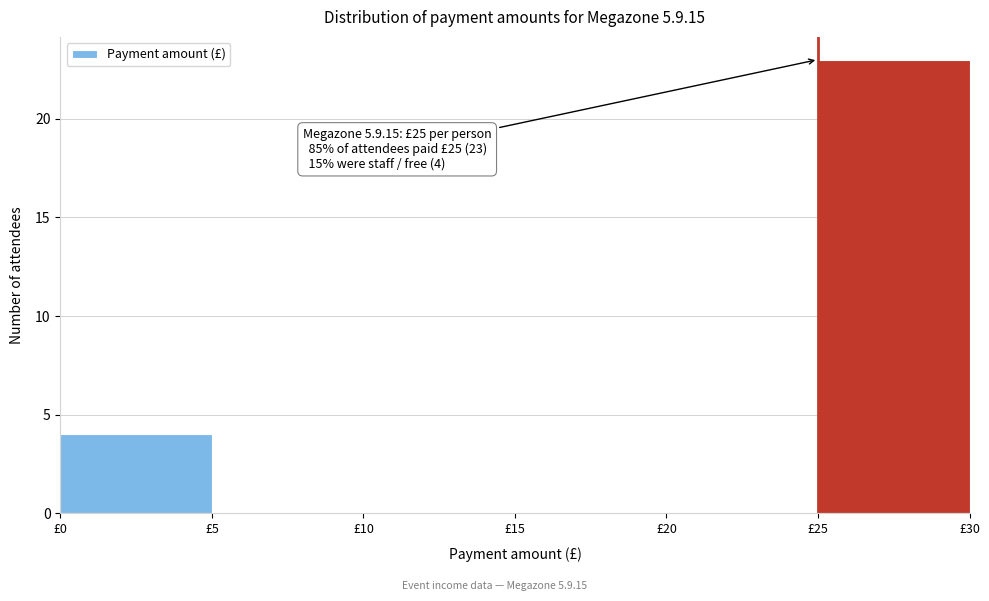

Which range on the x-axis has the tallest bar?

25 to 30